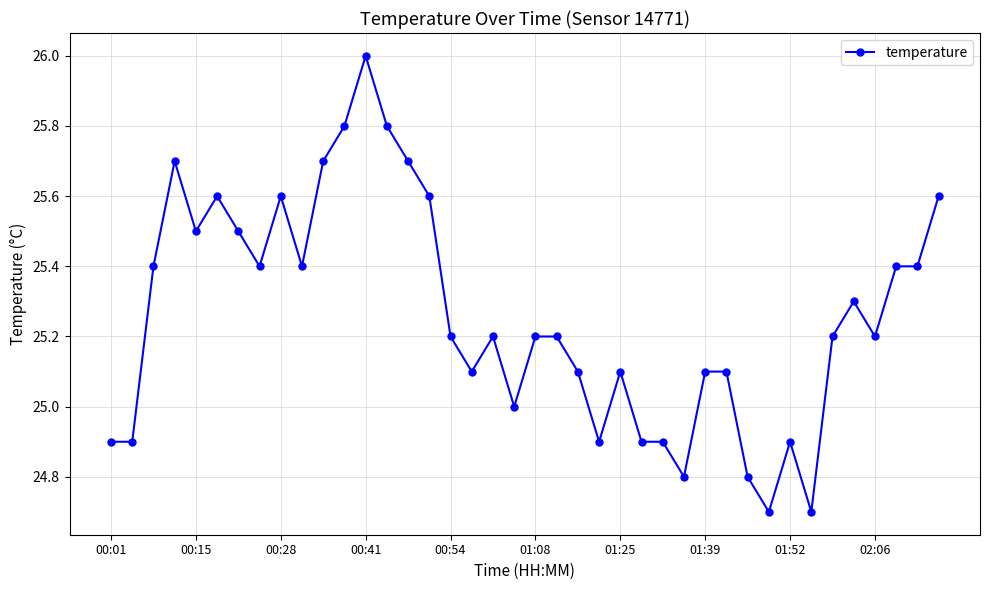

True or false: there are more than 0 points higher than both neighbors.

True